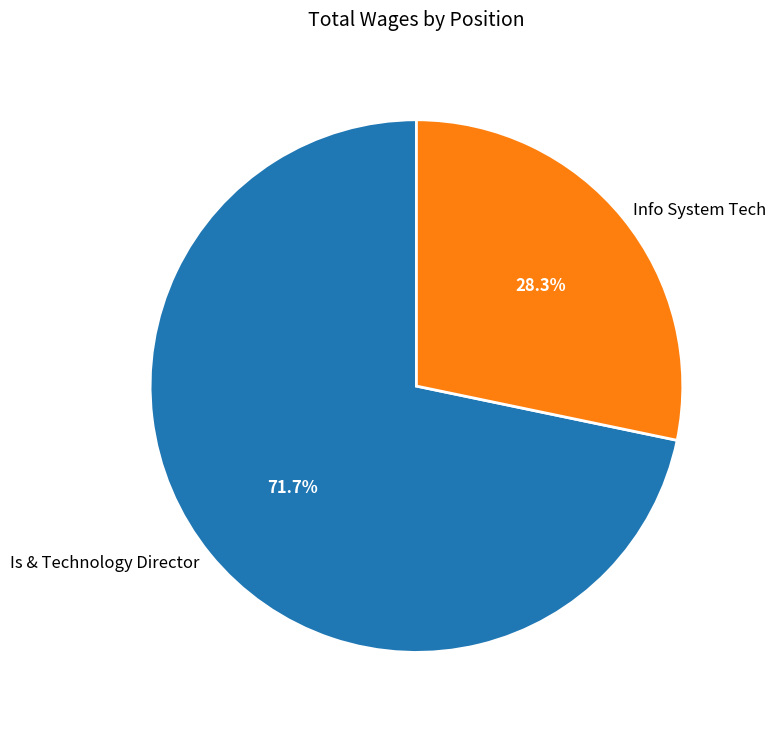

What percentage is NOT represented by Info System Tech?

71.7%